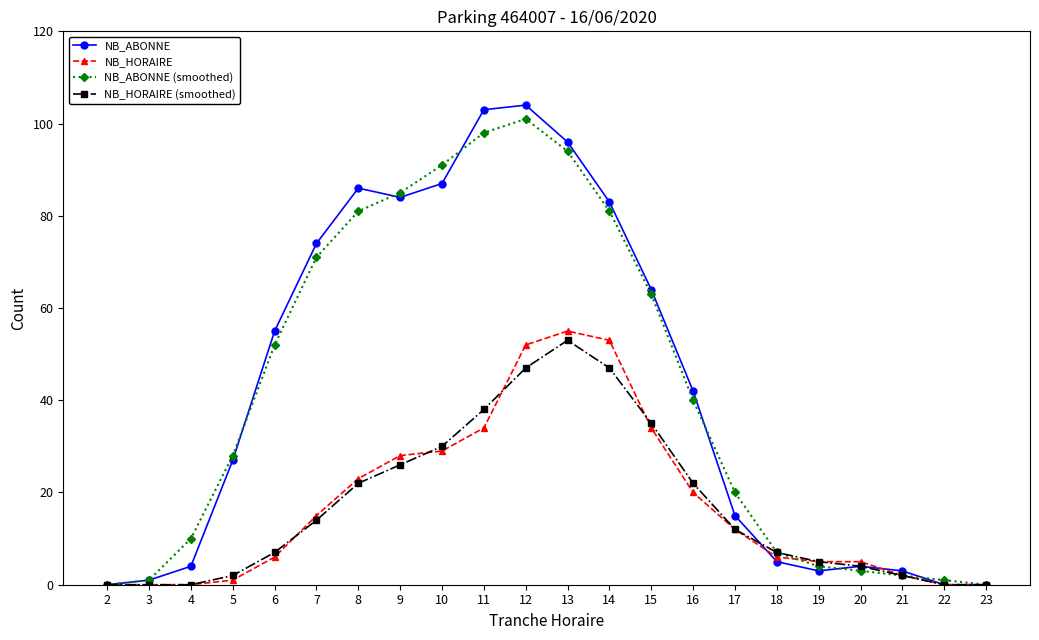

At which category is the sum across all series the highest?

12